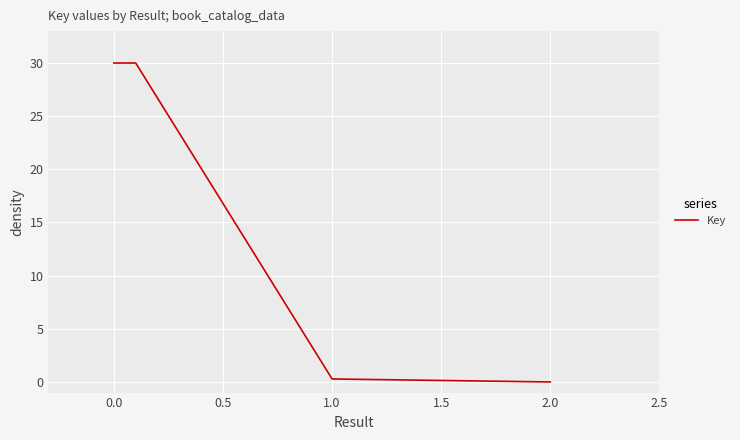

What is the greatest value displayed?

30.0